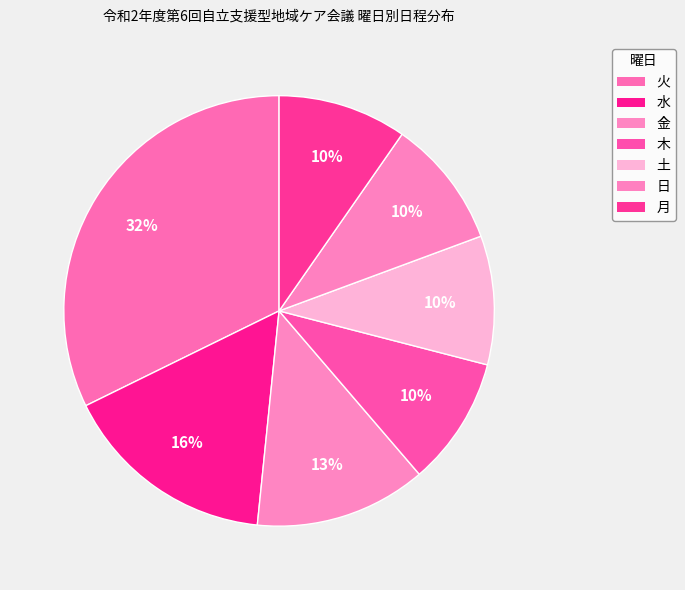

Count the number of slices in the pie.

7